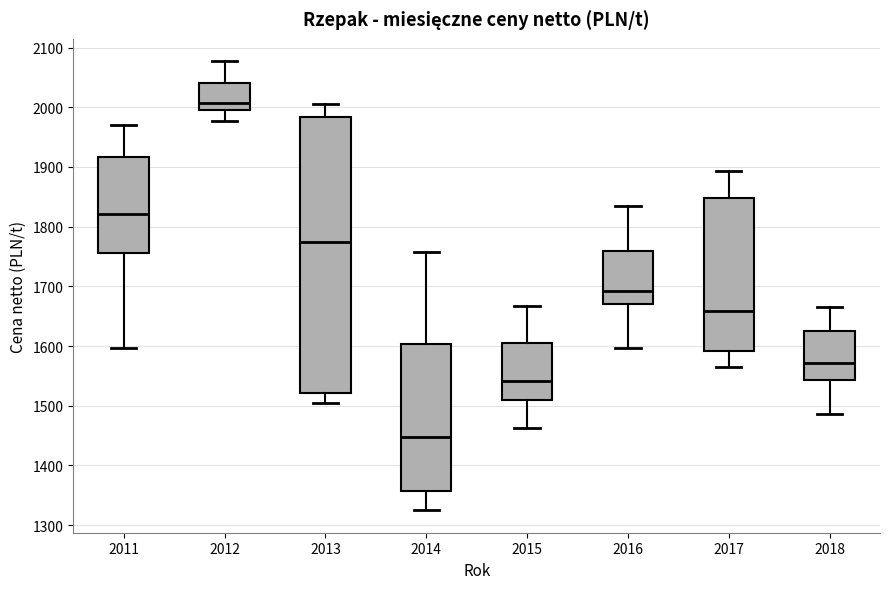

Reading left to right, transcribe this box plot: for each box, give where its median line is, the range the box spans, and where its two whiskers end, as read against the y-axis. The values are not printed on the chart, so give them approximately, as read against the axis.

2011: median 1820, box 1760 to 1920, whiskers 1600 to 1970
2012: median 2010, box 1990 to 2040, whiskers 1980 to 2080
2013: median 1770, box 1520 to 1980, whiskers 1500 to 2010
2014: median 1450, box 1360 to 1600, whiskers 1330 to 1760
2015: median 1540, box 1510 to 1610, whiskers 1460 to 1670
2016: median 1690, box 1670 to 1760, whiskers 1600 to 1840
2017: median 1660, box 1590 to 1850, whiskers 1570 to 1890
2018: median 1570, box 1540 to 1630, whiskers 1490 to 1670